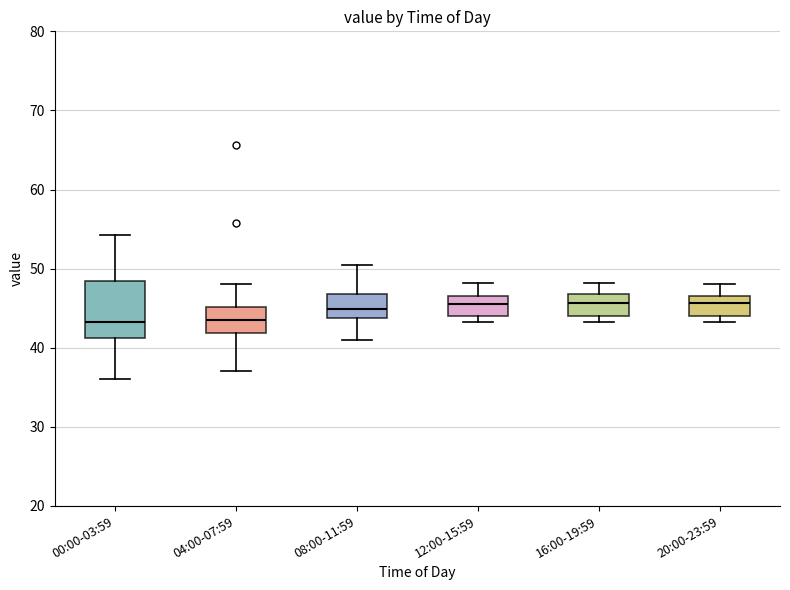

Reading left to right, read every box against the y-axis: the position of its median line, the range the box covers, and the ends of its whiskers. The values are not printed on the chart, so give them approximately, as read against the axis.

00:00-03:59: median 43, box 41 to 48, whiskers 36 to 54
04:00-07:59: median 44, box 42 to 45, whiskers 37 to 48
08:00-11:59: median 45, box 44 to 47, whiskers 41 to 50
12:00-15:59: median 46, box 44 to 47, whiskers 43 to 48
16:00-19:59: median 46, box 44 to 47, whiskers 43 to 48
20:00-23:59: median 46, box 44 to 47, whiskers 43 to 48